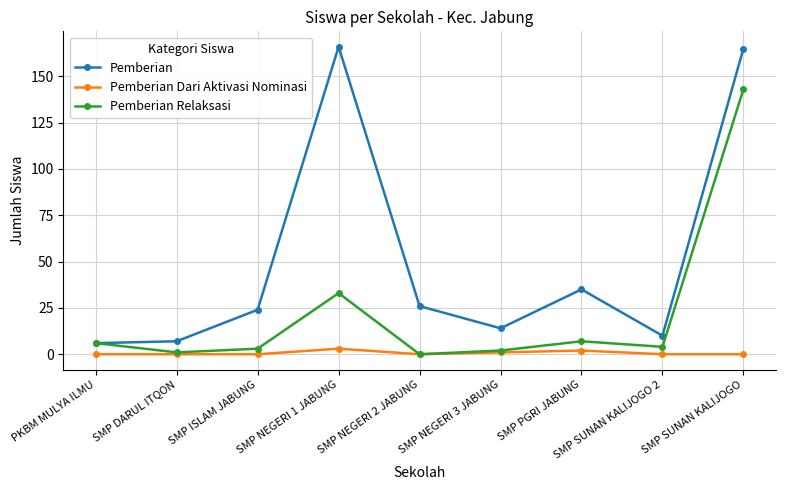

Read the Pemberian Dari Aktivasi Nominasi value at SMP NEGERI 3 JABUNG.

1